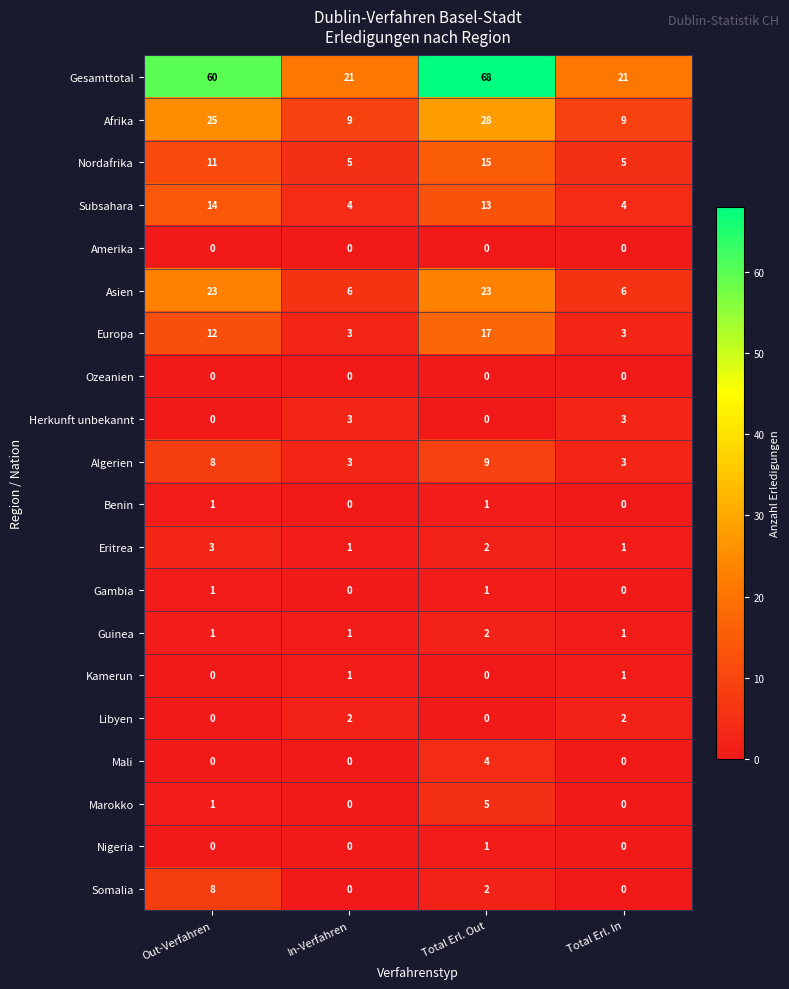

Which series changed the most between Out-Verfahren and Total Erl. Out?

Gesamttotal